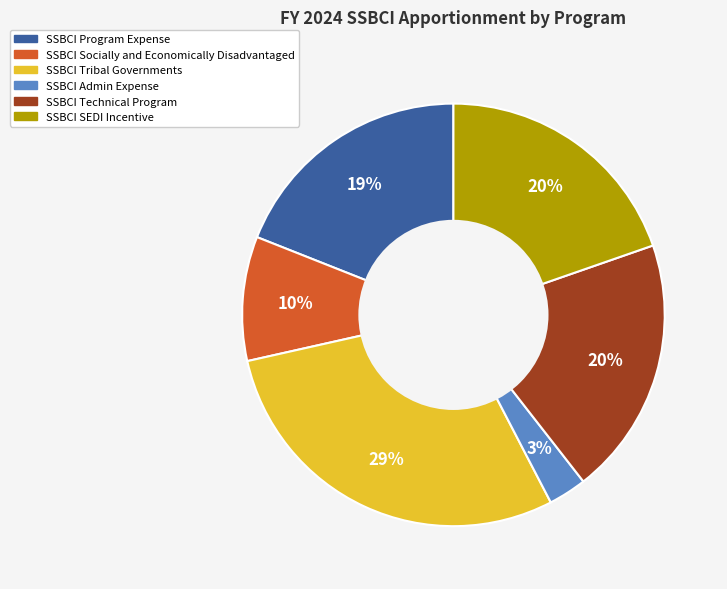

Is the sum of SSBCI Socially and Economically Disadvantaged and SSBCI Program Expense greater than half?

No